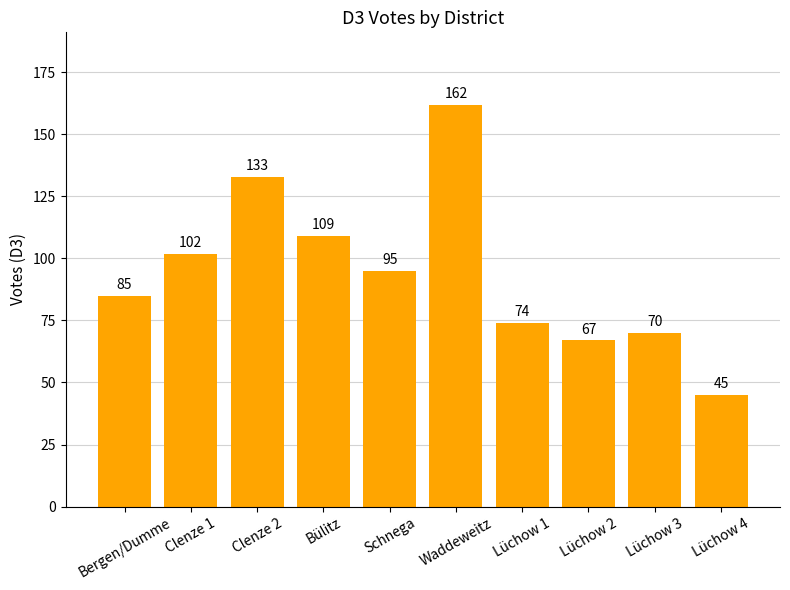

What is the value of the 9th bar from the left?

70